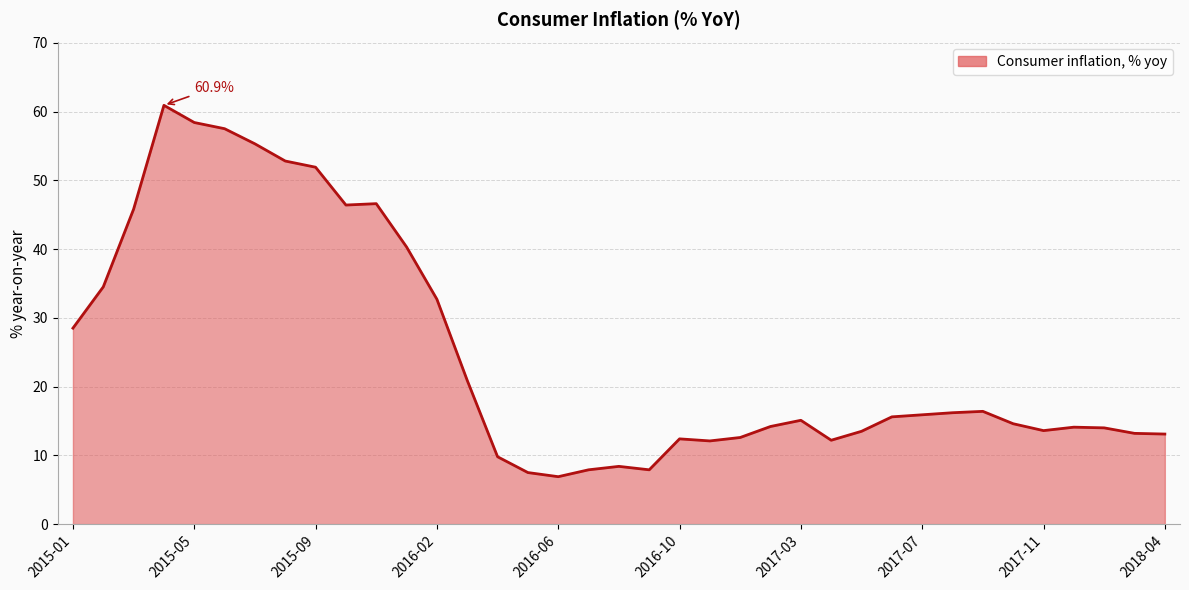

What is the maximum value shown in the chart?

60.9